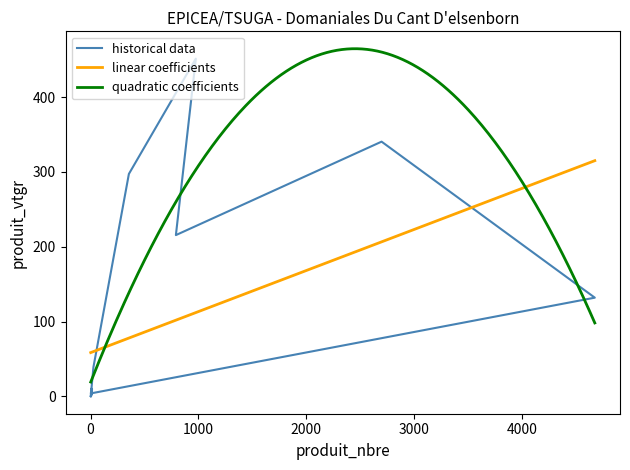

What is the highest value of the quadratic coefficients series?

464.8